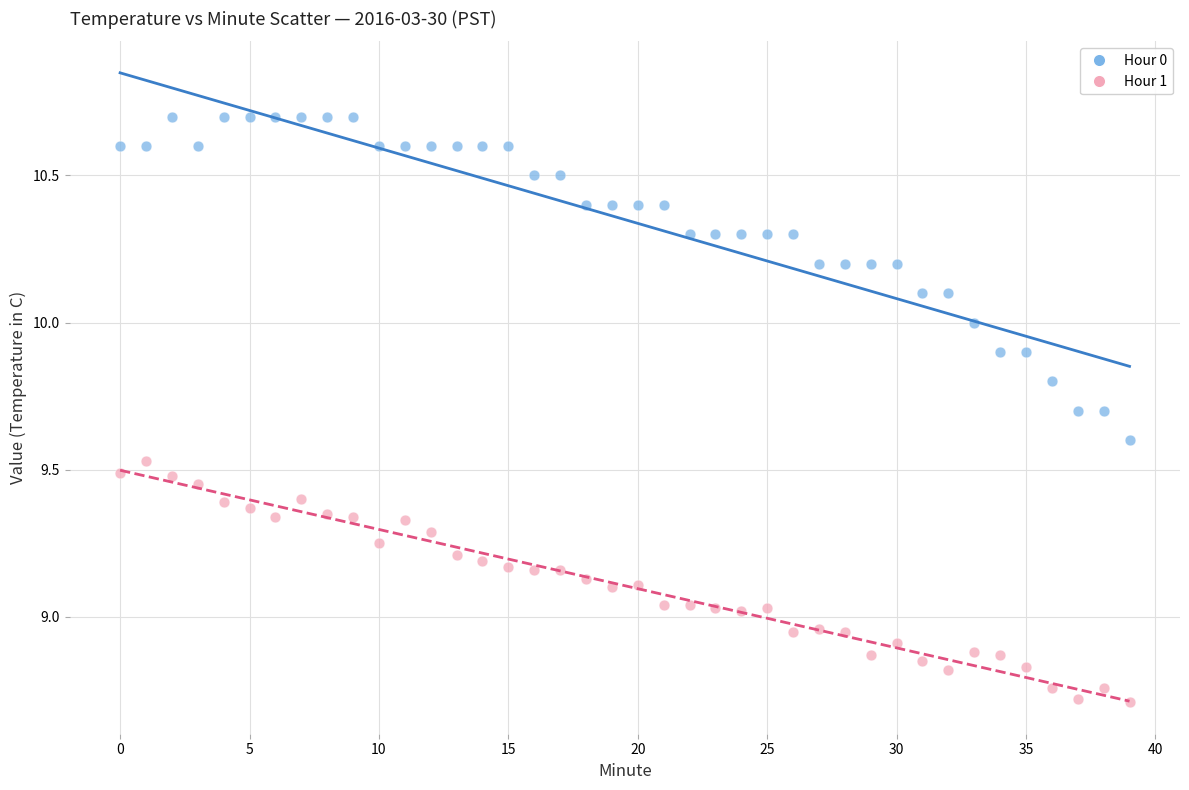

Across all data points, what is the range of Y values (max minus min)?

2.0